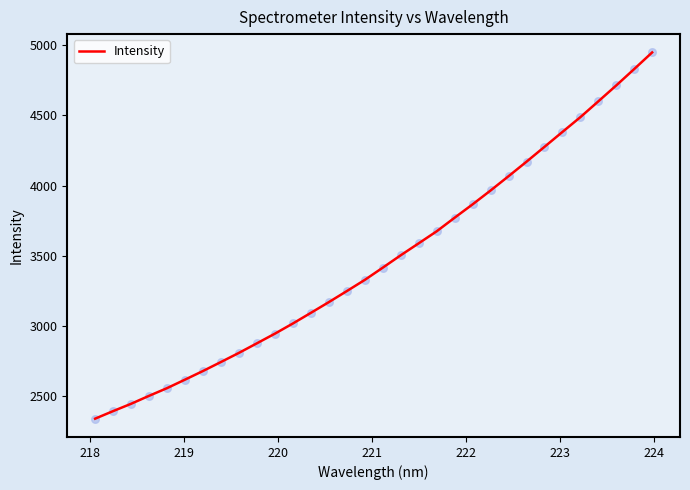

What is the smallest value displayed?

2341.4